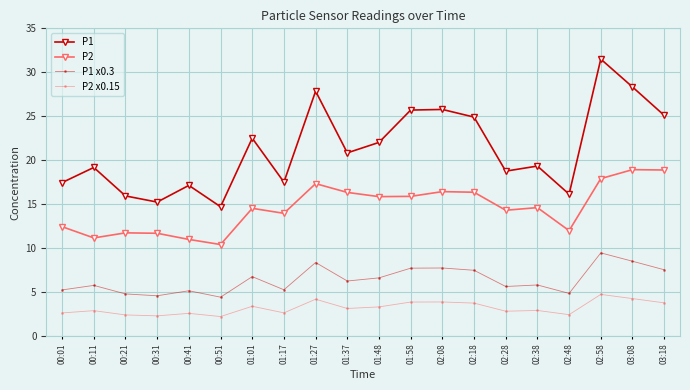

The P2 x0.15 series shows 4.7 at 02:58. True or false?

True